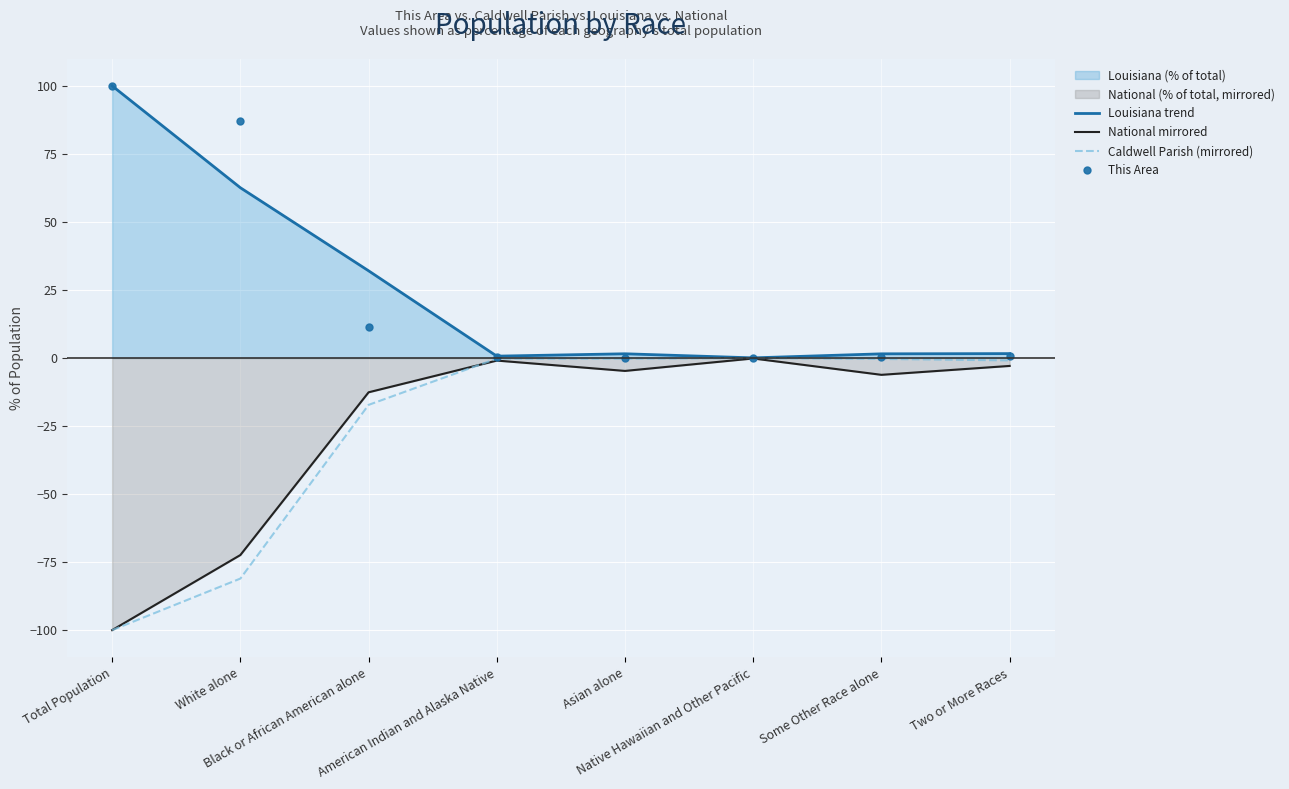

True or false: National mirrored and Louisiana trend intersect in this chart.

False